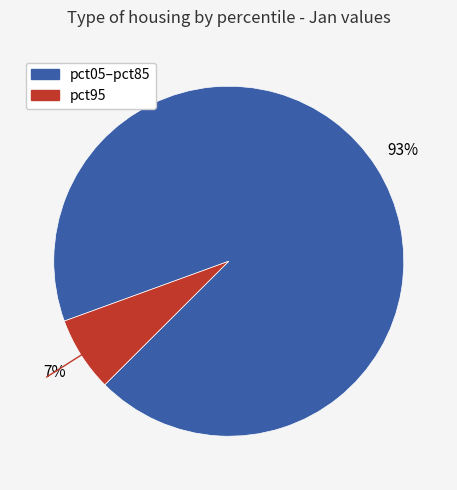

Is there a majority slice in this chart?

Yes